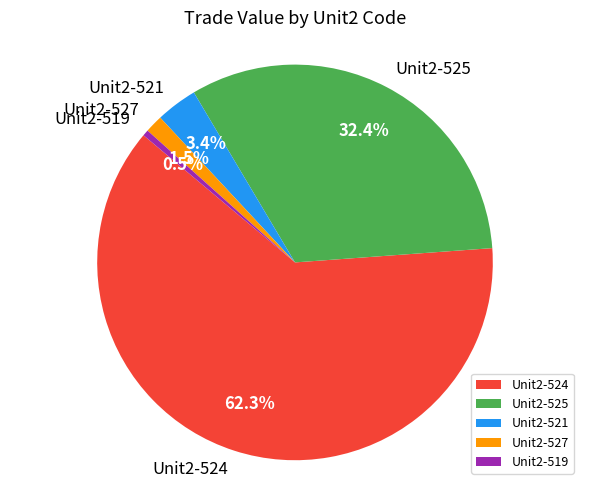

To the nearest percent, what is the average slice percentage?

20%